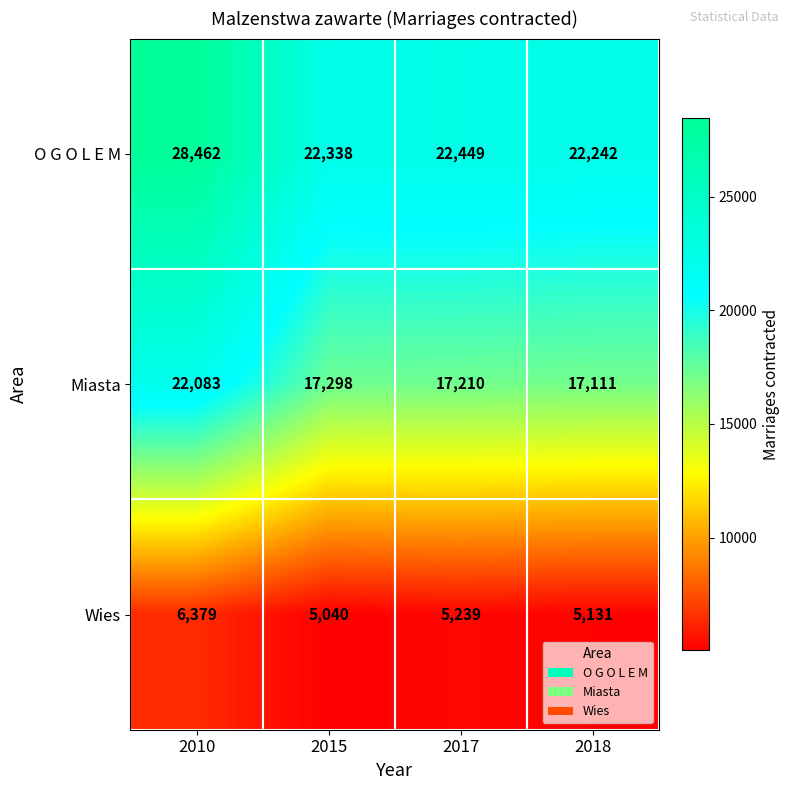

List the series in order of their overall mean, lowest first.

Wies, Miasta, O G O L E M